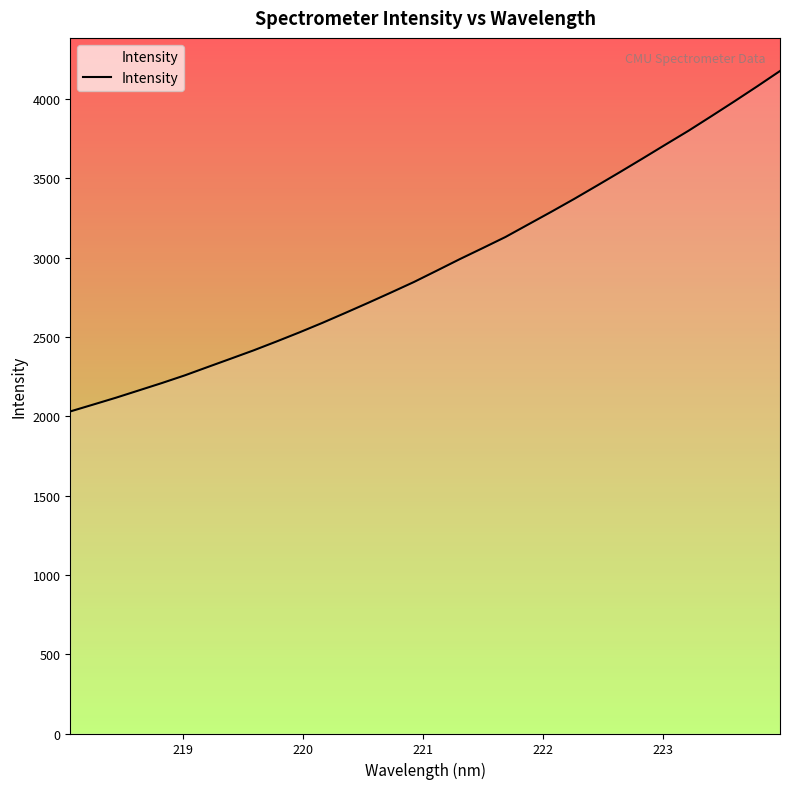

What is the difference between the maximum and minimum values?

2146.6